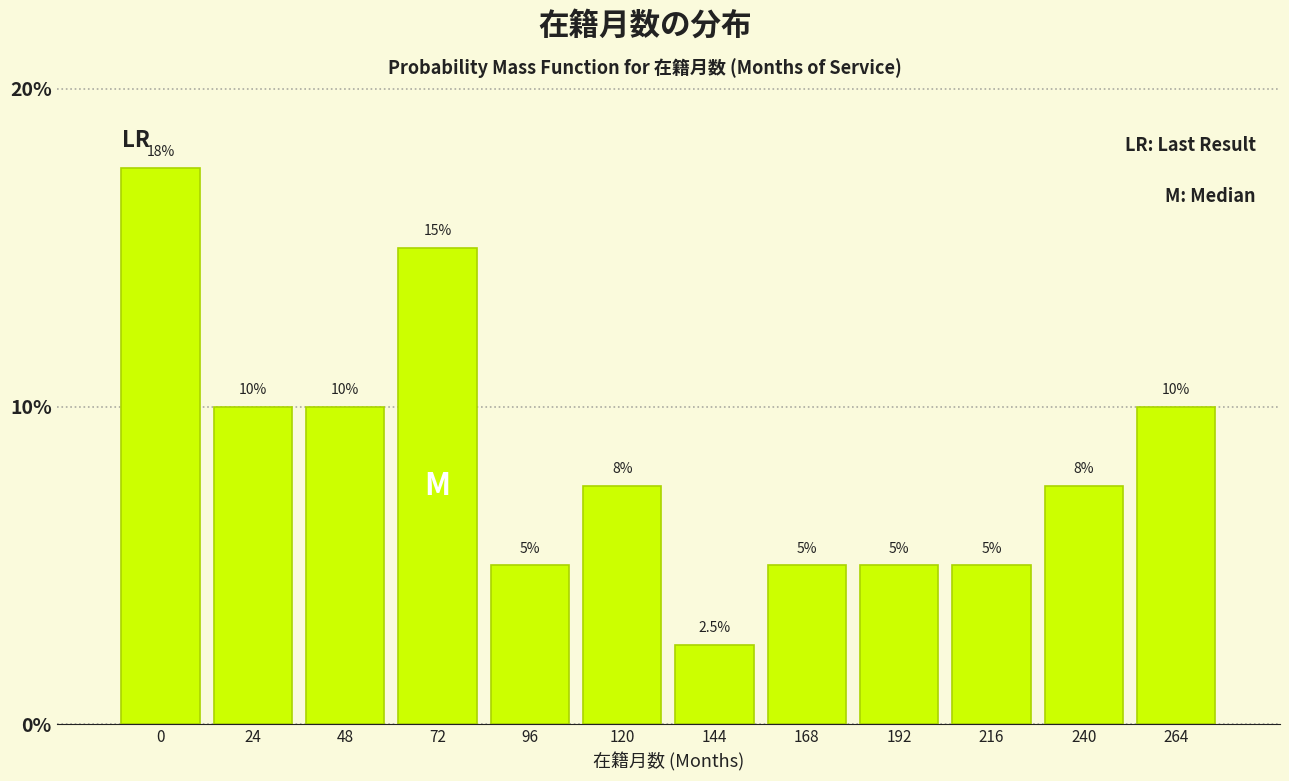

Reading left to right, transcribe all the data shown in this chart.

17.5	10.0	10.0	15.0	5.0	7.5	2.5	5.0	5.0	5.0	7.5	10.0